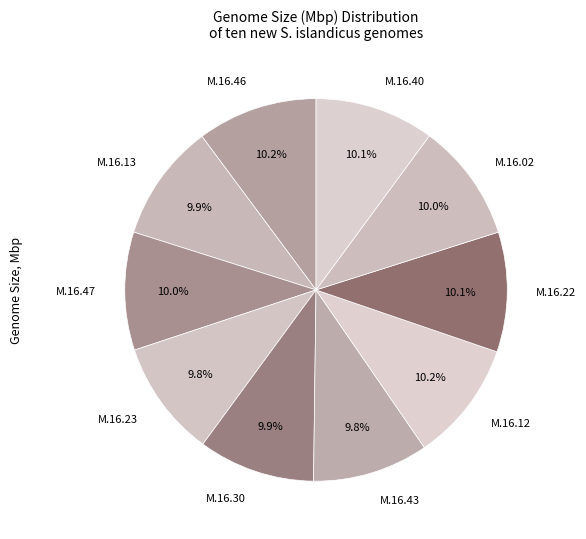

Does any single category account for the majority?

No